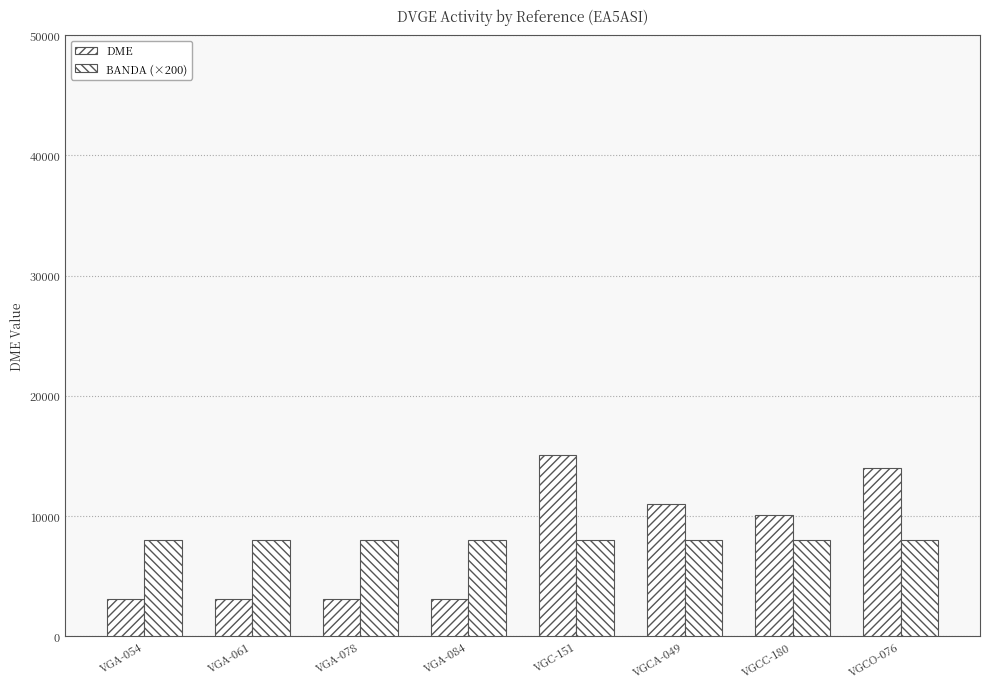

What is the greatest value displayed?

15092